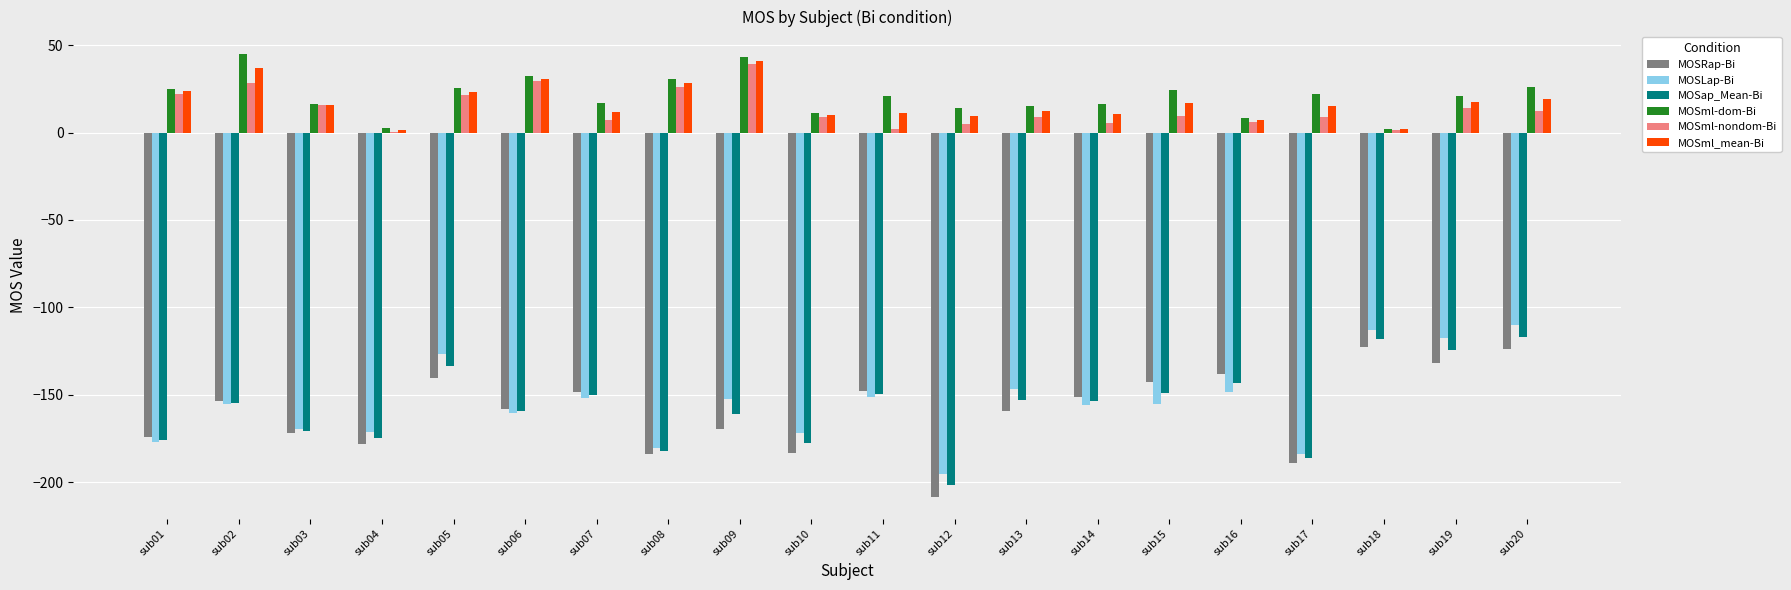

At which label does MOSml-nondom-Bi first exceed 9?

sub01